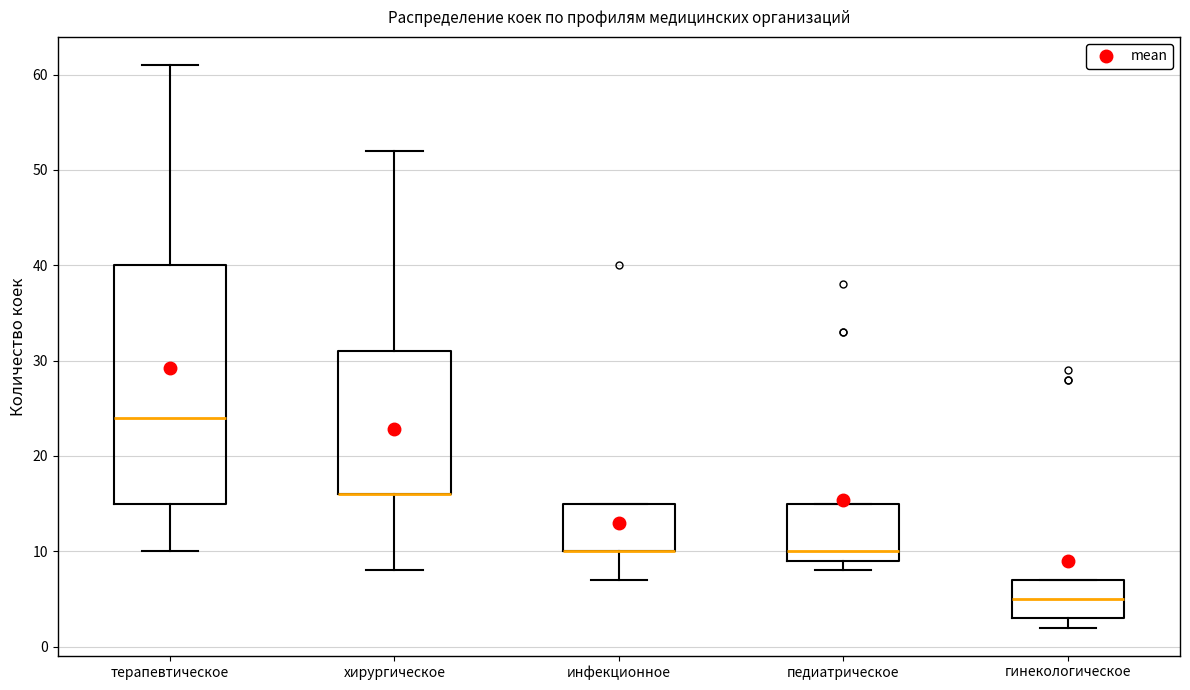

Where is the lower edge of the box for гинекологическое on the y-axis? The values are not printed on the chart, so give them approximately, as read against the axis.

3